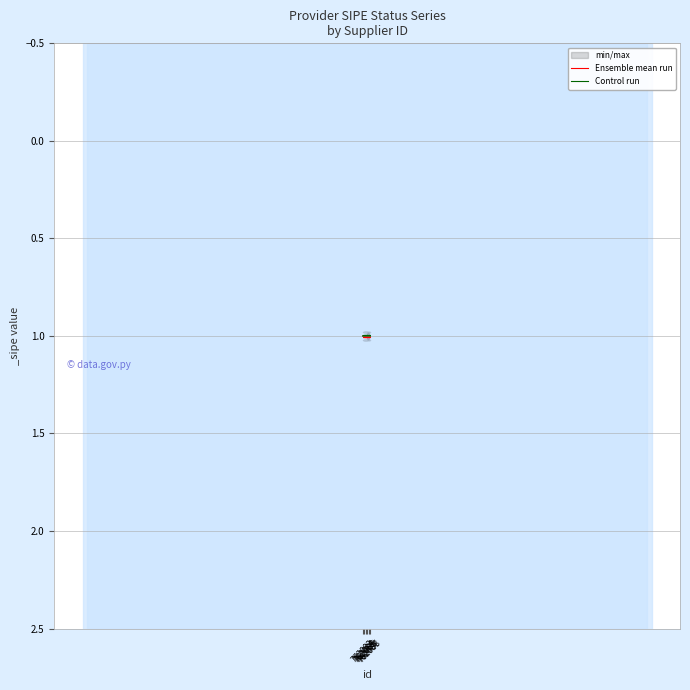

List the labels in order of Ensemble mean run value, smallest first.

762086, 762084, 762088, 762085, 762083, 762087